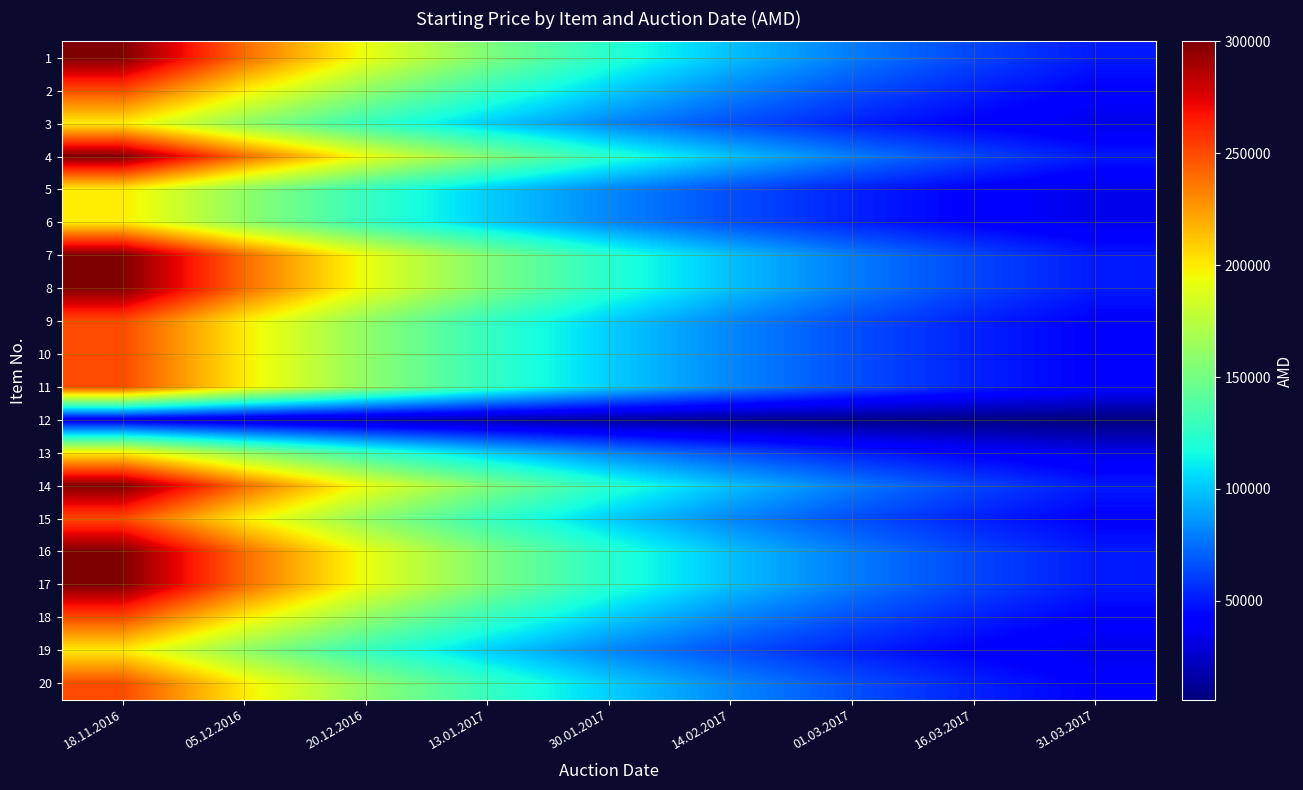

Count the number of categories in the chart.

9